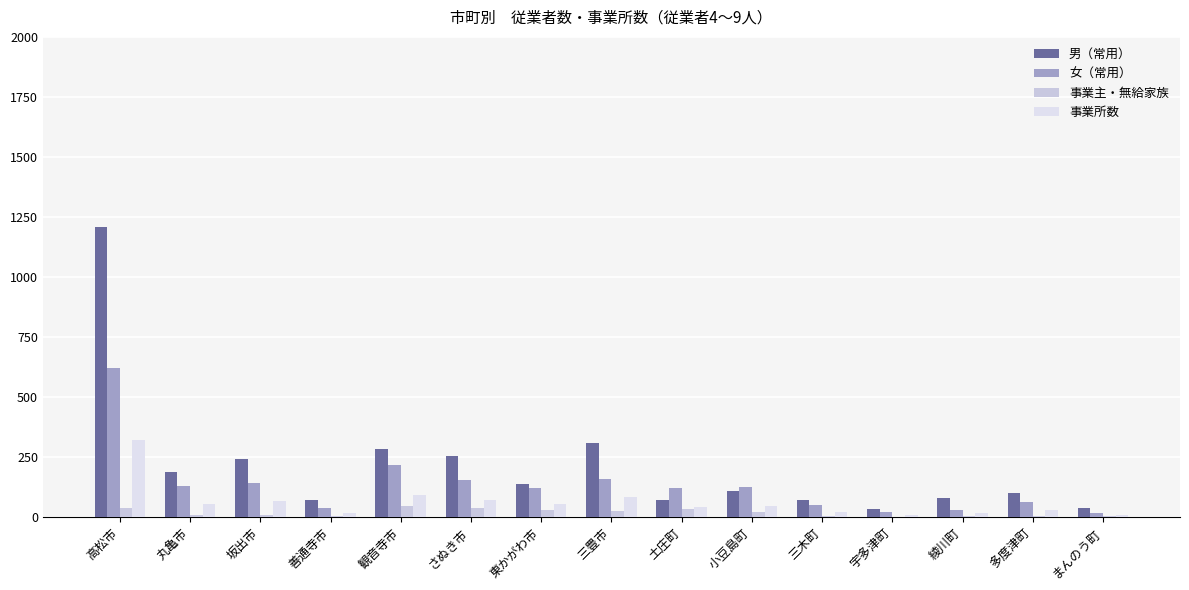

What is the label of the 9th bar from the left?

土庄町